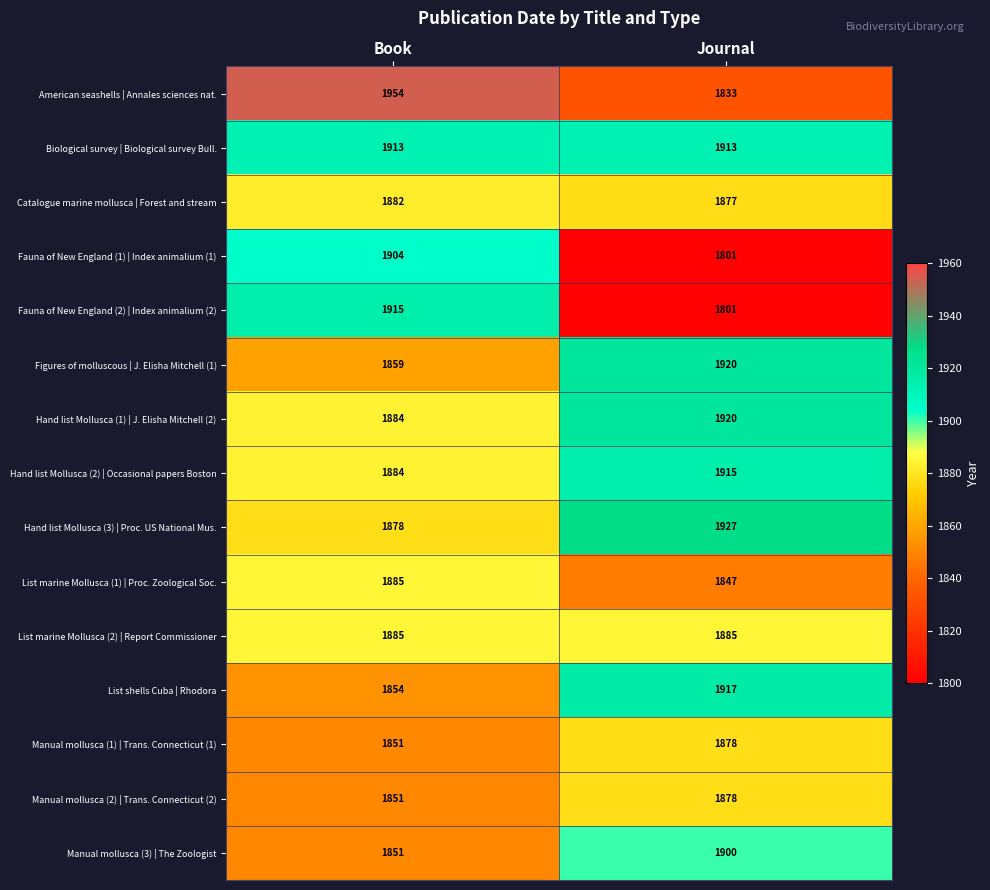

At how many categories does at least one series exceed 1950?

1